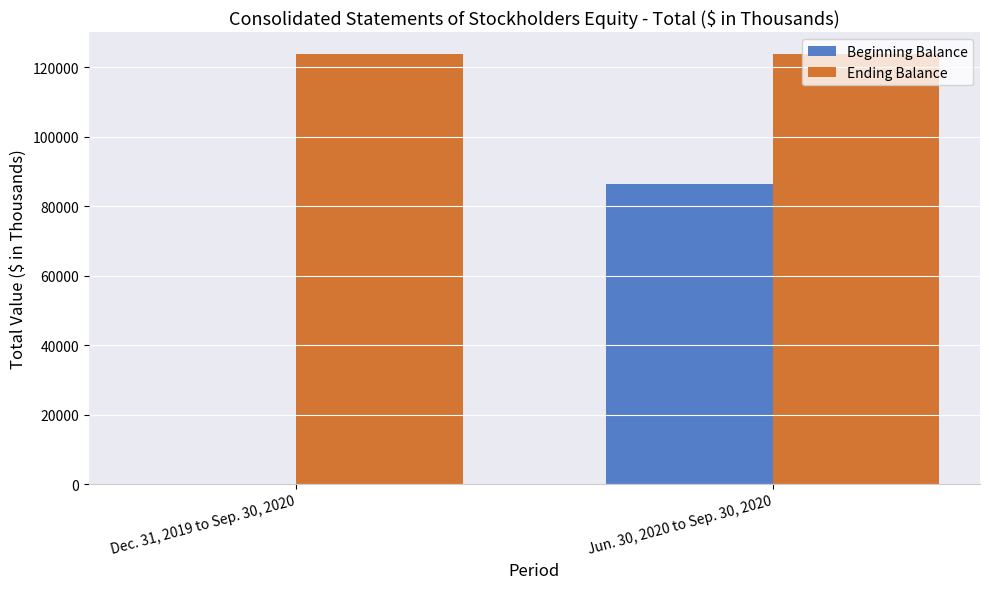

Does the chart contain stacked bars?

No